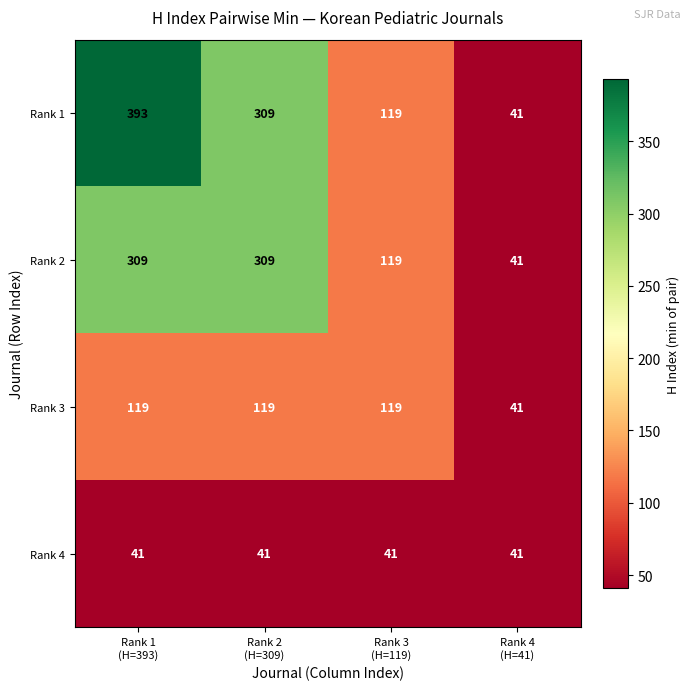

Which series has the widest spread of values?

Rank 1